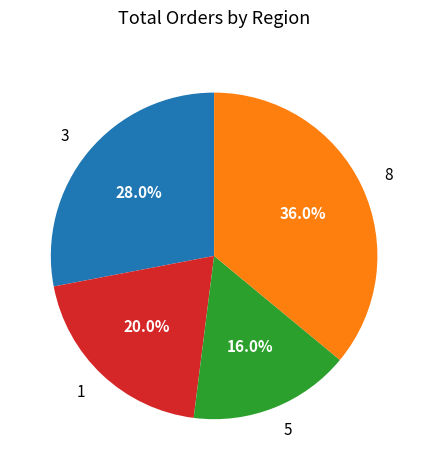

What is the largest slice in the pie chart?

8